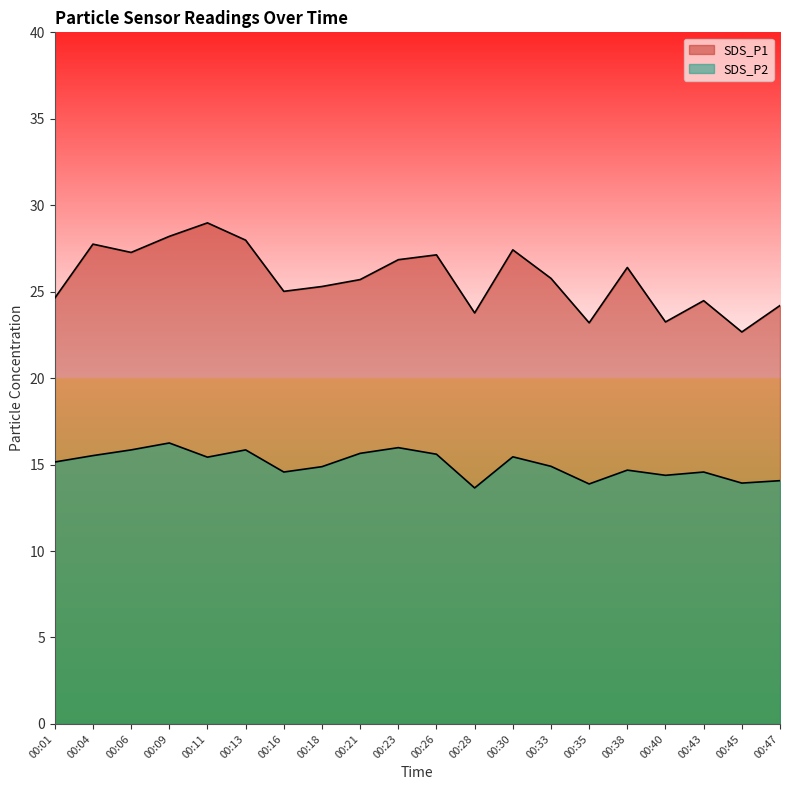

At which category does SDS_P1 reach its first local peak?

00:04